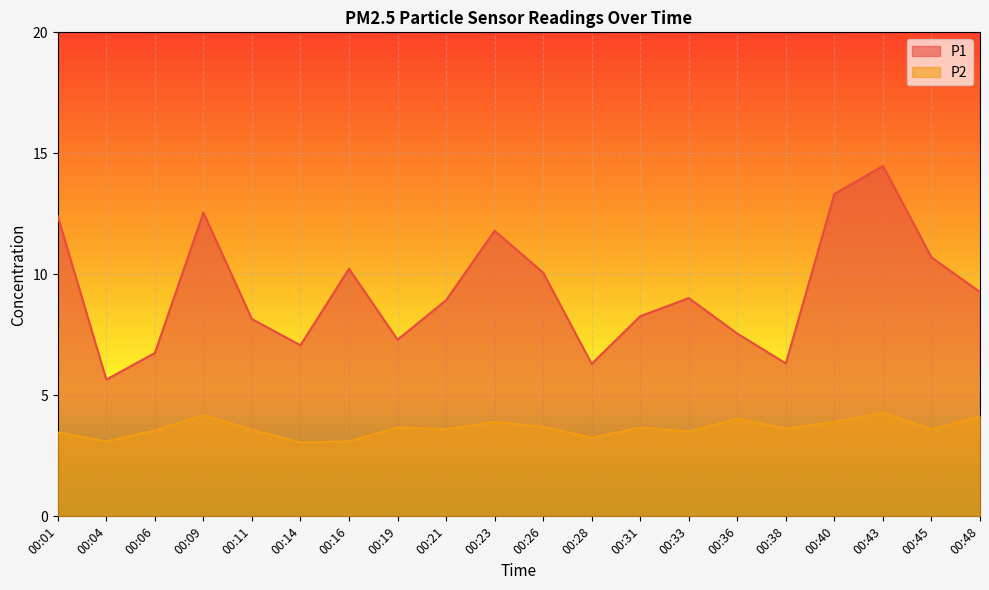

Which category has the lowest value in the P1 series?

00:04